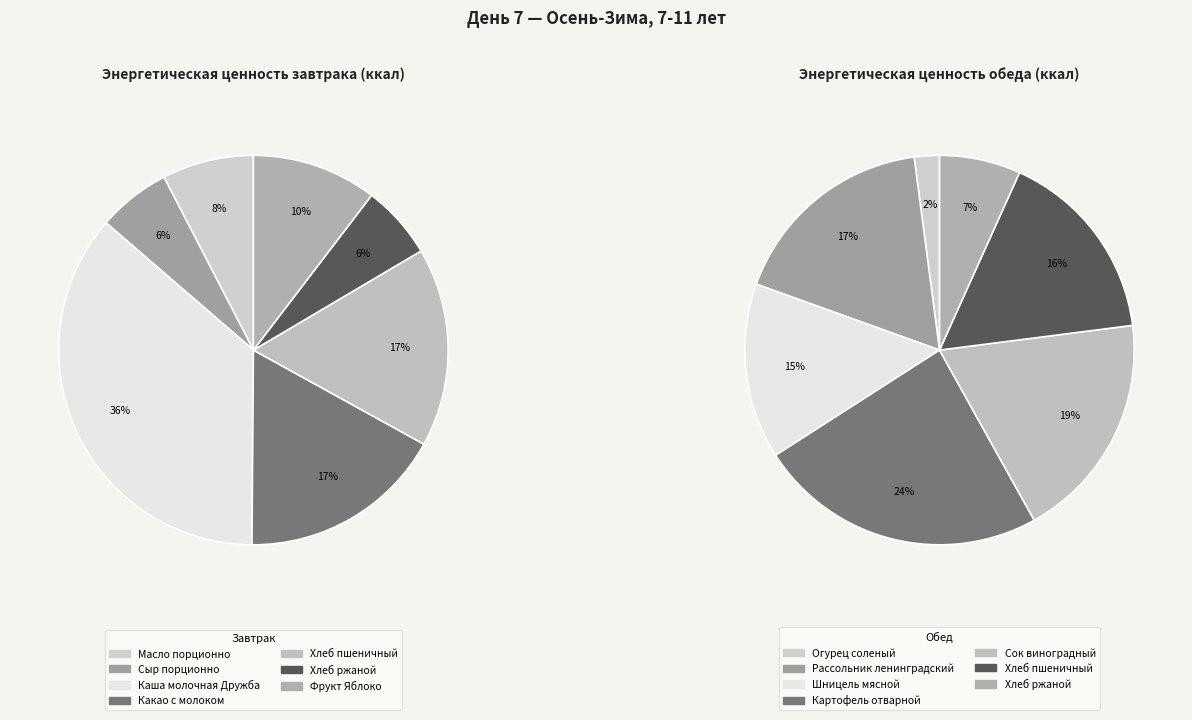

To the nearest percent, what percentage of the pie is Завтрак?

44%